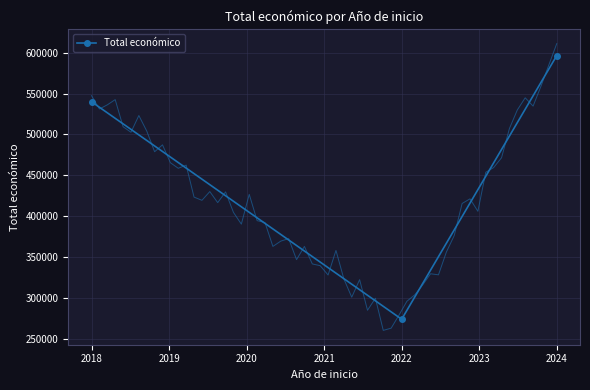

What is the value of the Total económico point at the 3rd from the left?

596384